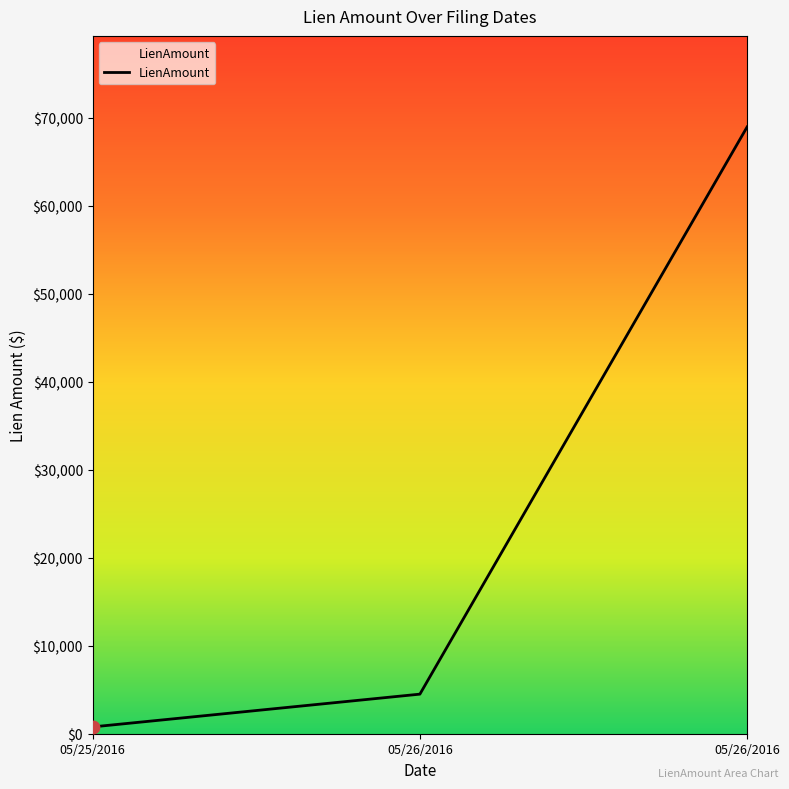

Between 05/25/2016 and 05/26/2016, which is larger?

05/26/2016